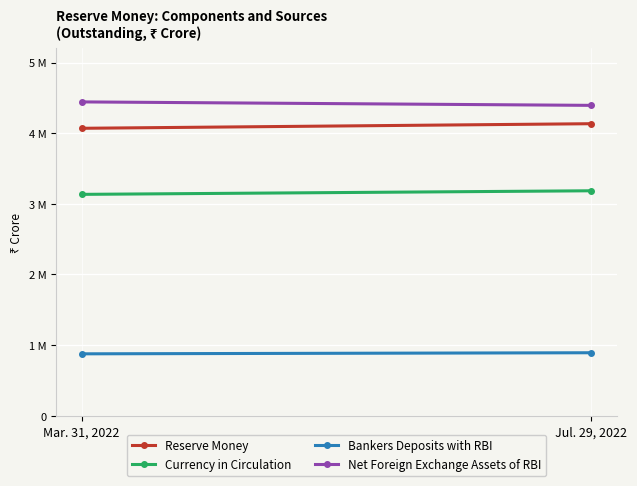

What is the difference between the maximum and minimum values in the Bankers Deposits with RBI series?

15319